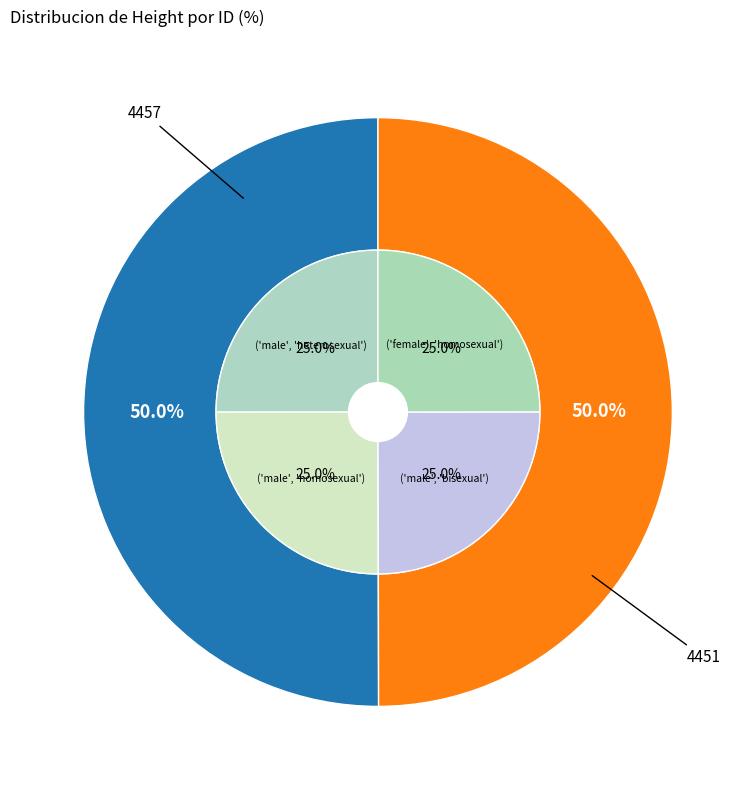

What is the majority slice?

4457